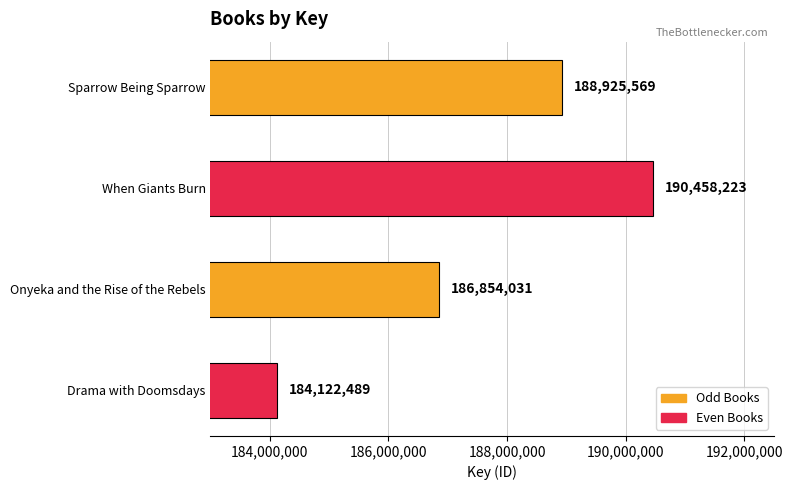

Count the values in the range 186854031 to 190458223.

3